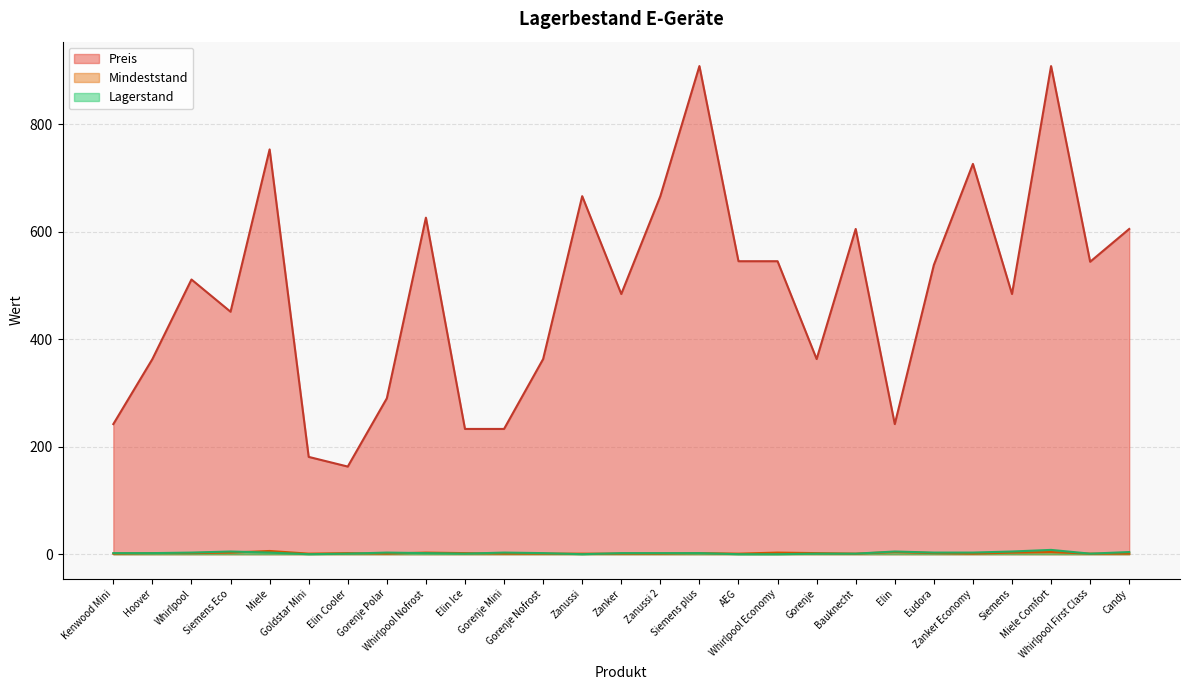

How many lines are shown in the chart?

3